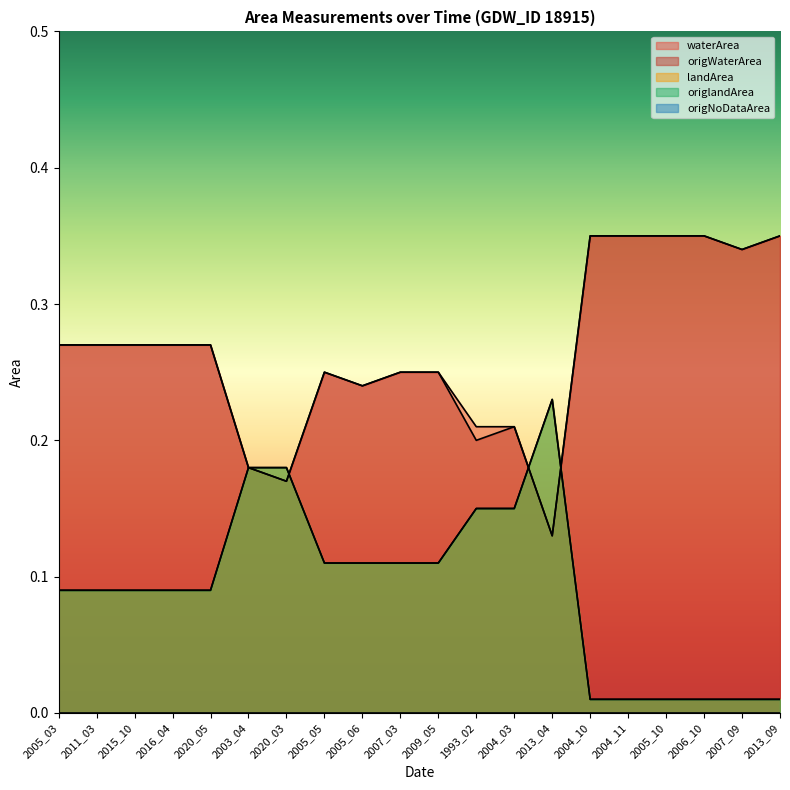

True or false: landArea has a value of 0.0 at 2005_03.

False